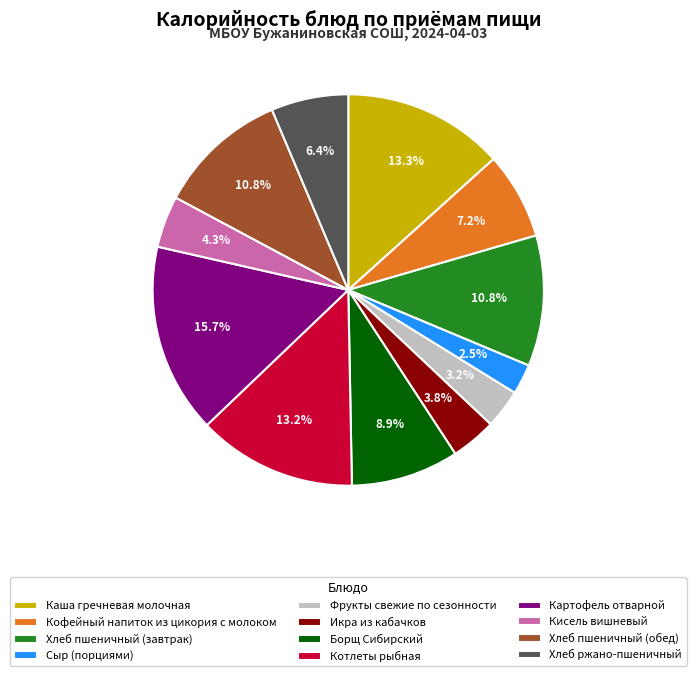

What percentage do Кисель вишневый and Фрукты свежие по сезонности together represent?

7.5%